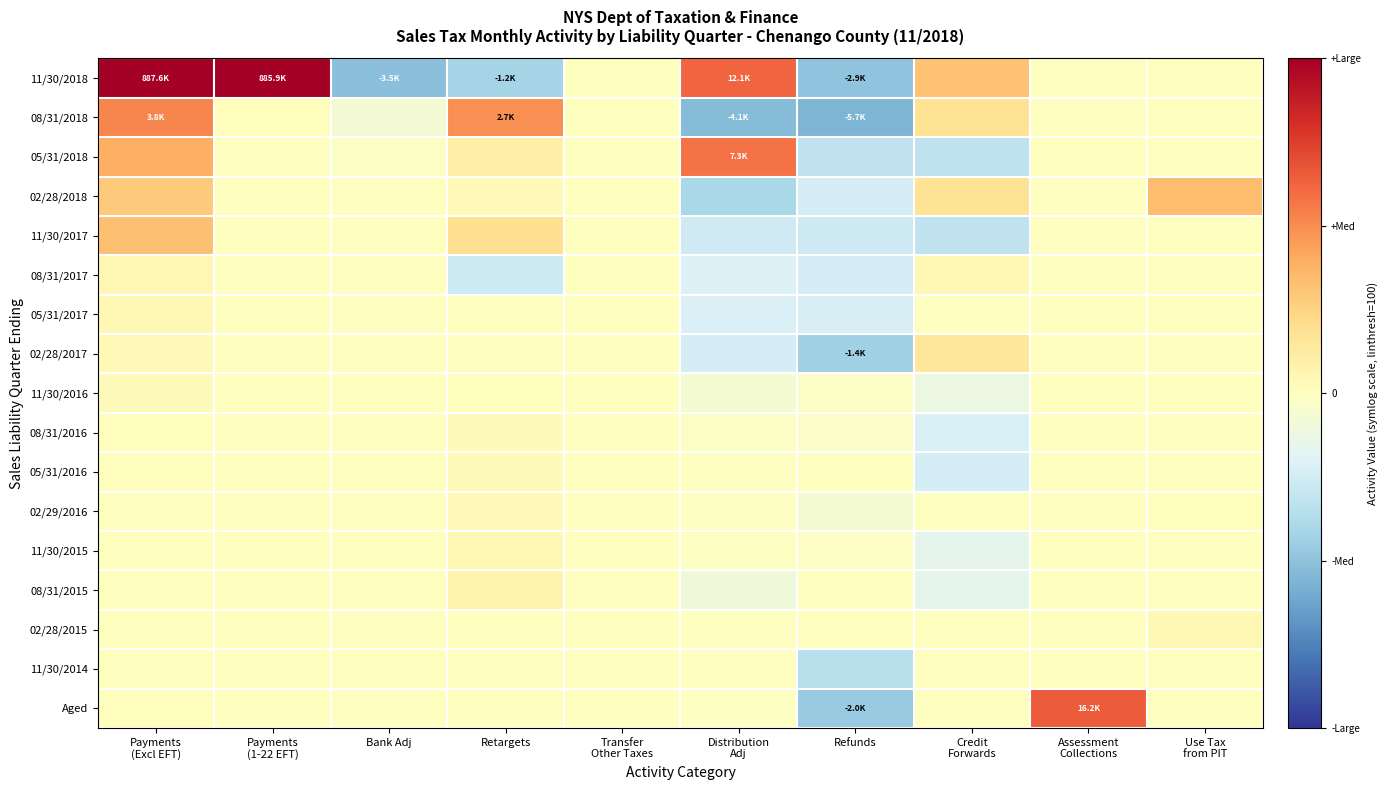

At which category is the sum across all series the highest?

Payments
(Excl EFT)